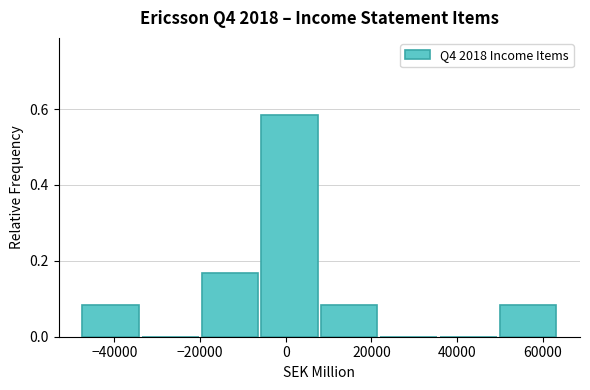

Over which range of the x-axis is the bar tallest?

-6000 to 8000